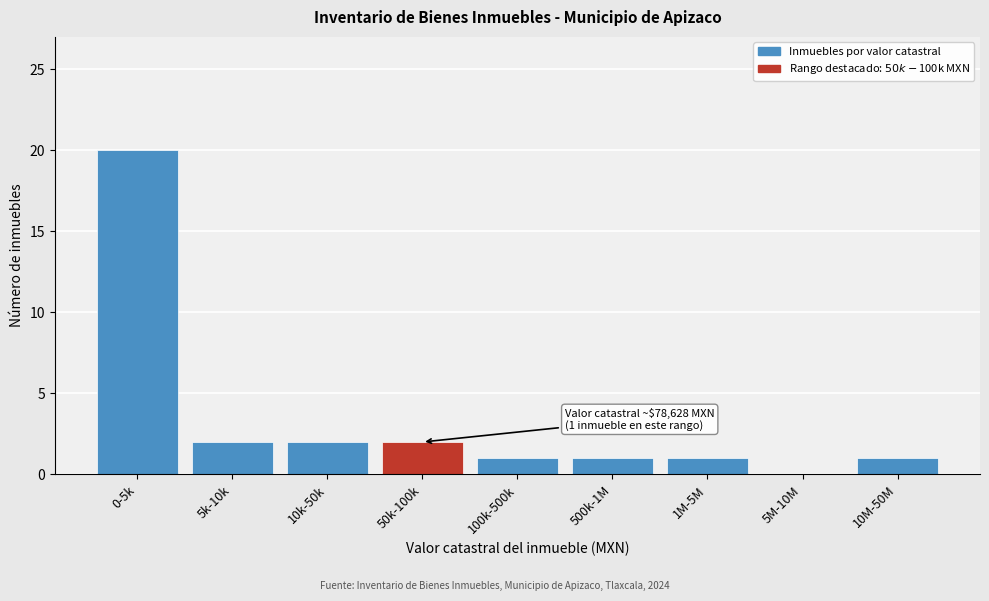

Reading left to right, transcribe all the data shown in this chart.

0-5k=20	5k-10k=2	10k-50k=2	50k-100k=2	100k-500k=1	500k-1M=1	1M-5M=1	5M-10M=0	10M-50M=1